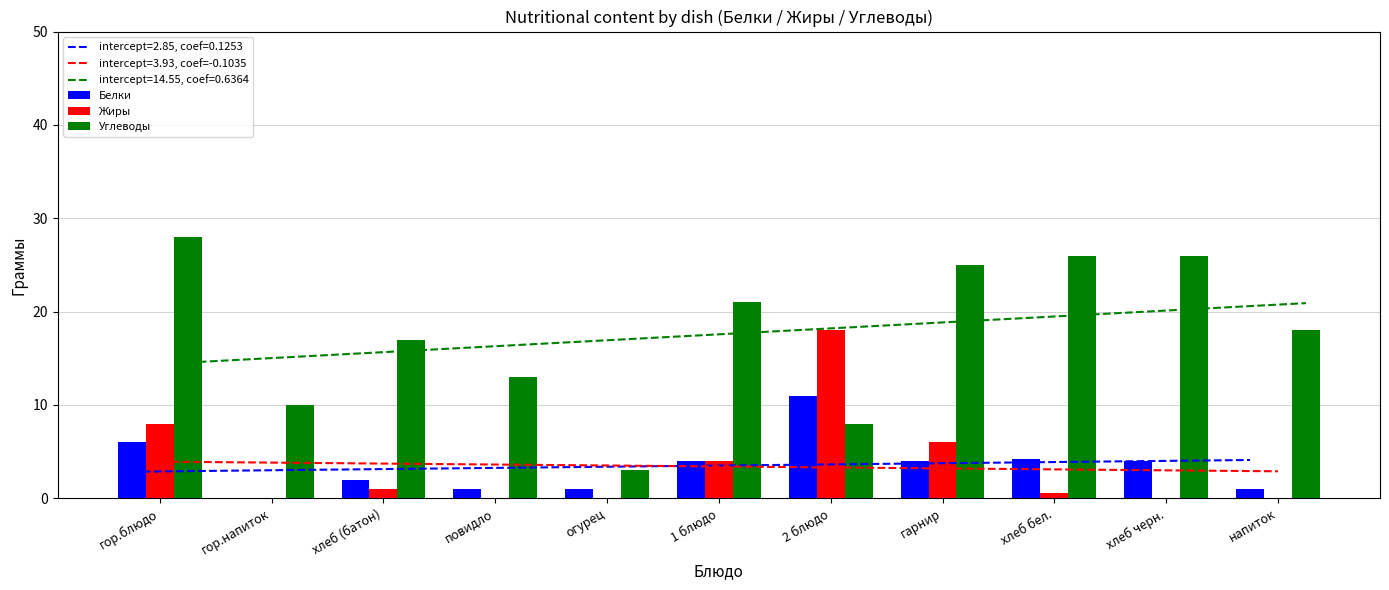

What position from the left is 1 блюдо?

6